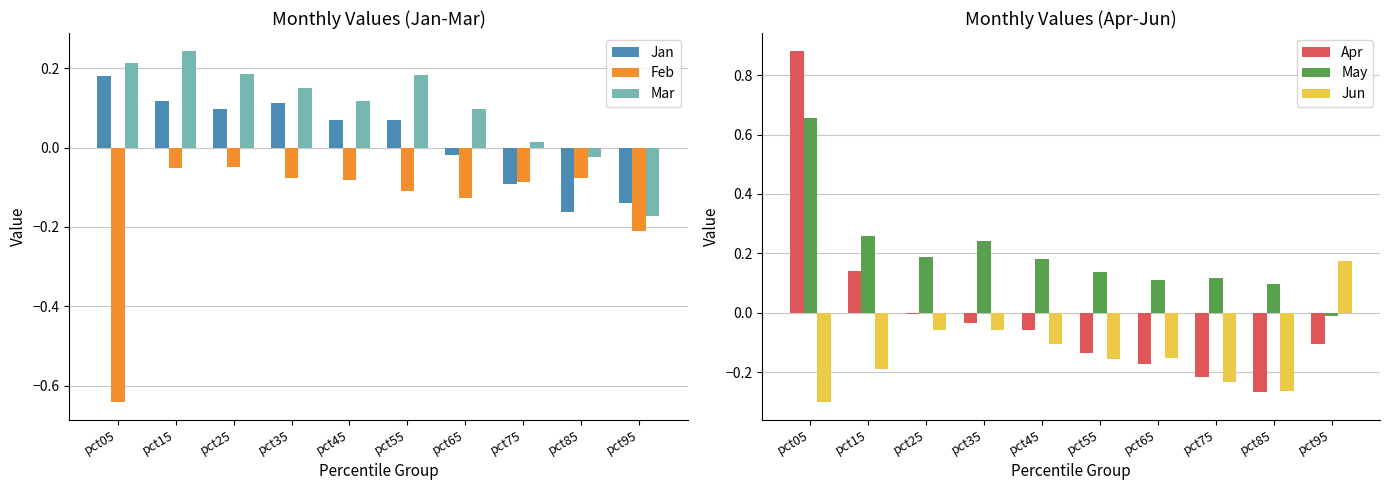

Which series has the largest range (max minus min)?

Apr